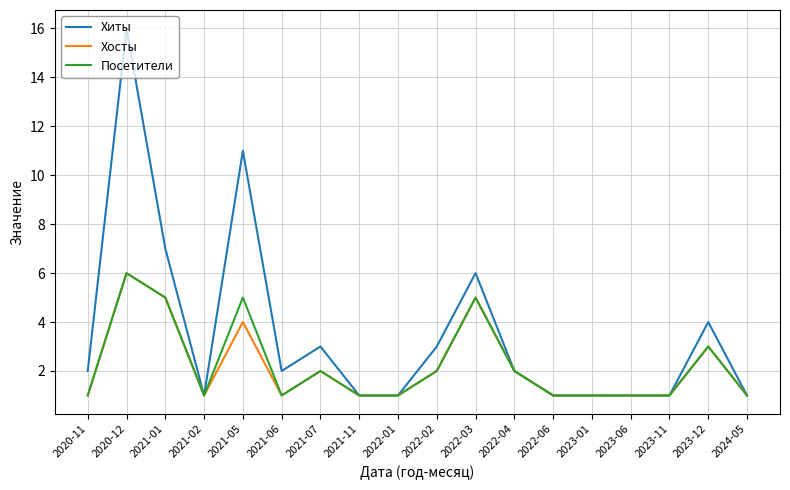

The value of Посетители at 2022-02 is 3. True or false?

False